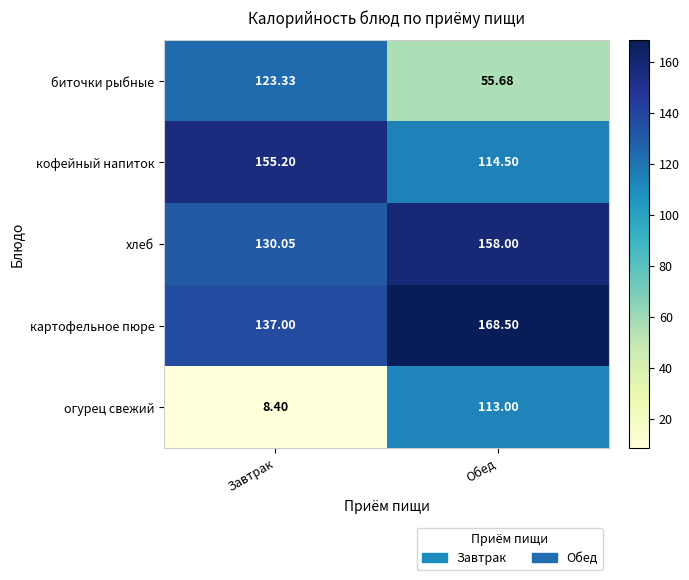

At which label is картофельное пюре closest to 152?

Завтрак